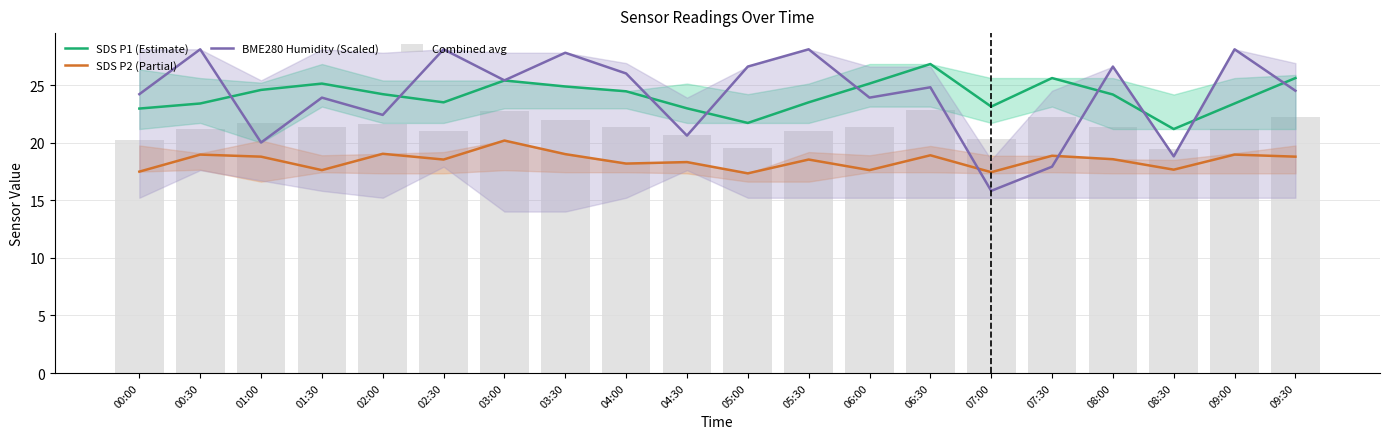

Which series has the widest spread of values?

BME280 Humidity (Scaled)